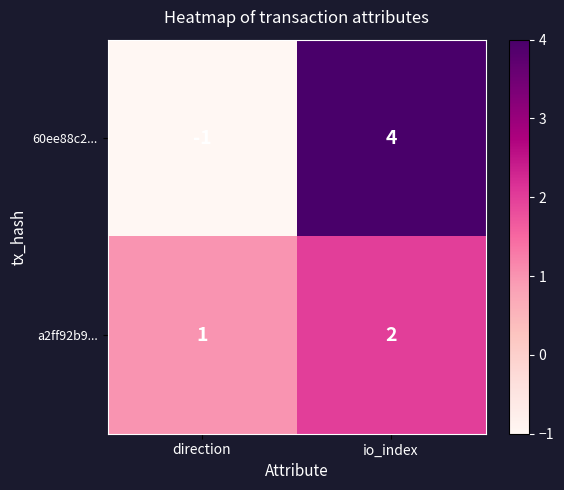

Reading right to left, transcribe all the data shown in this chart.

60ee88c2...: io_index=4	direction=-1
a2ff92b9...: io_index=2	direction=1